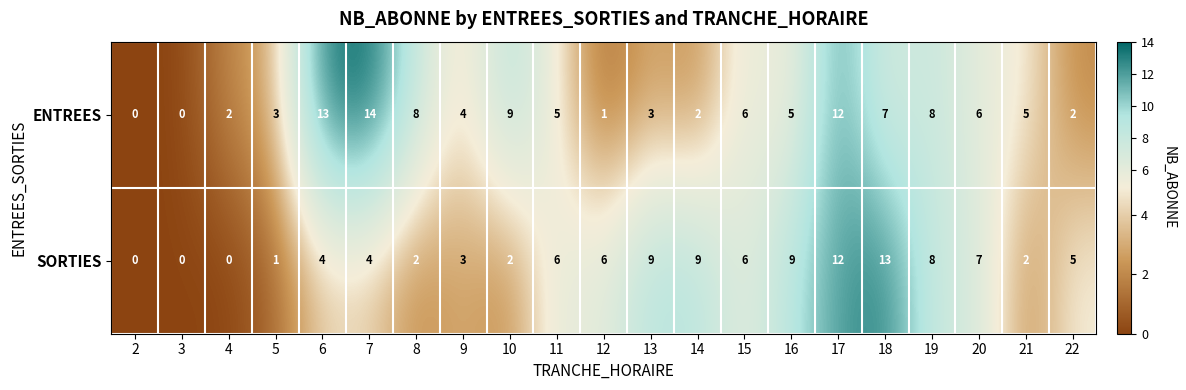

Rank the series by their average value, from lowest to highest.

SORTIES, ENTREES